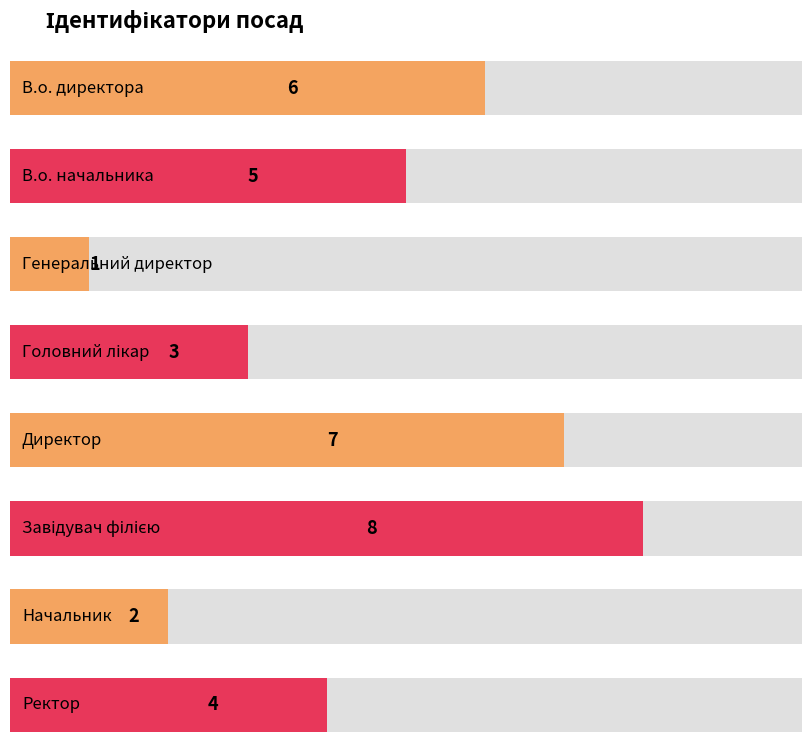

Are the bars horizontal?

Yes